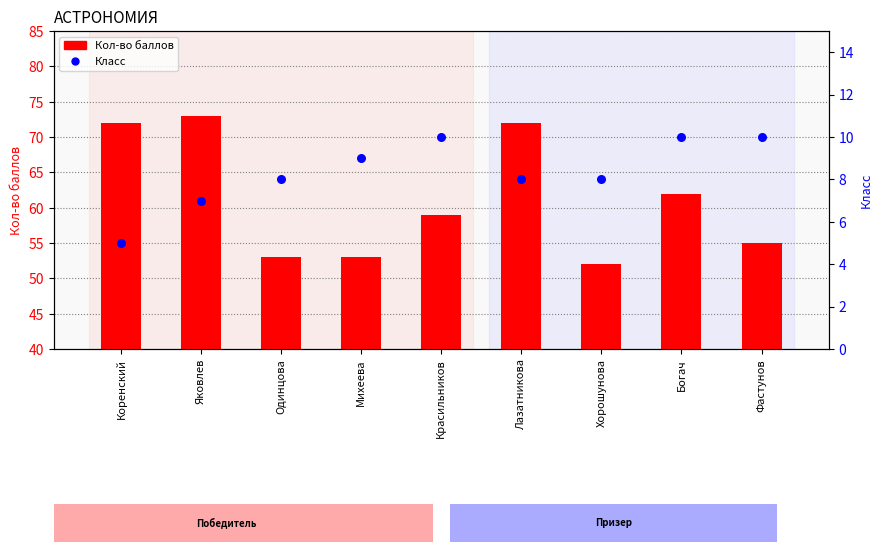

Which series has the largest Y range (max minus min)?

Кол-во баллов